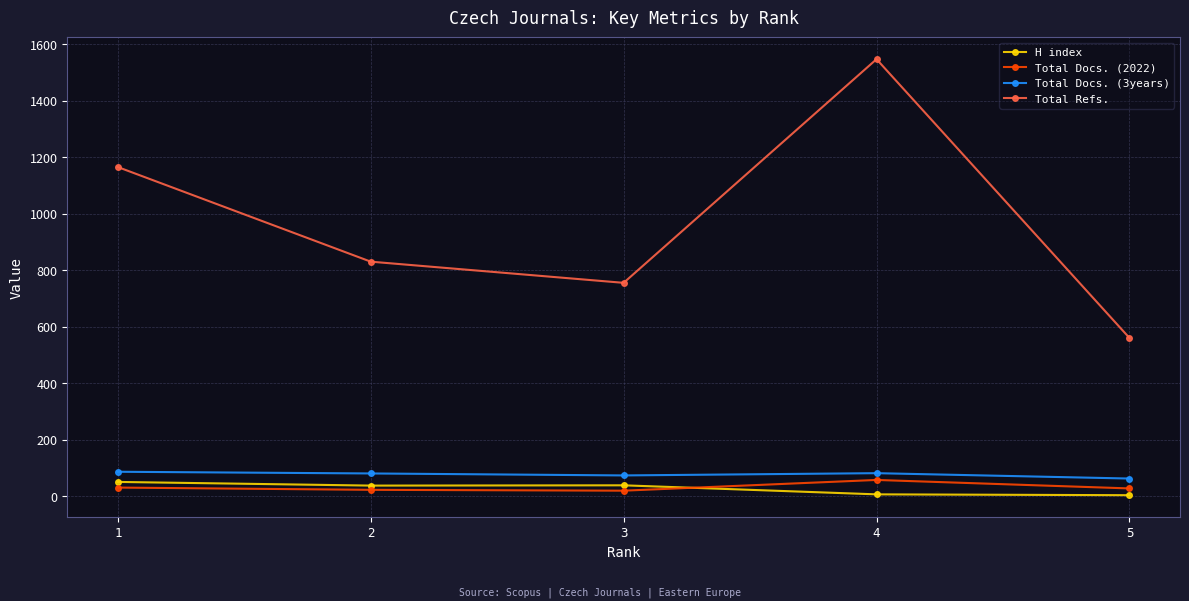

Which series has the largest total across all categories?

Total Refs.